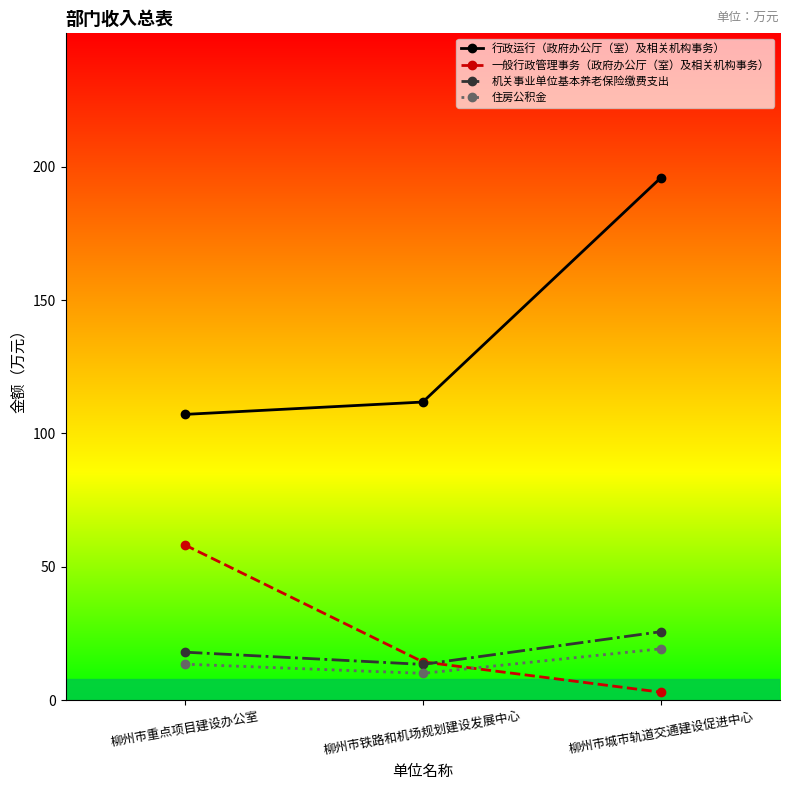

At which category is the sum across all series the highest?

柳州市城市轨道交通建设促进中心